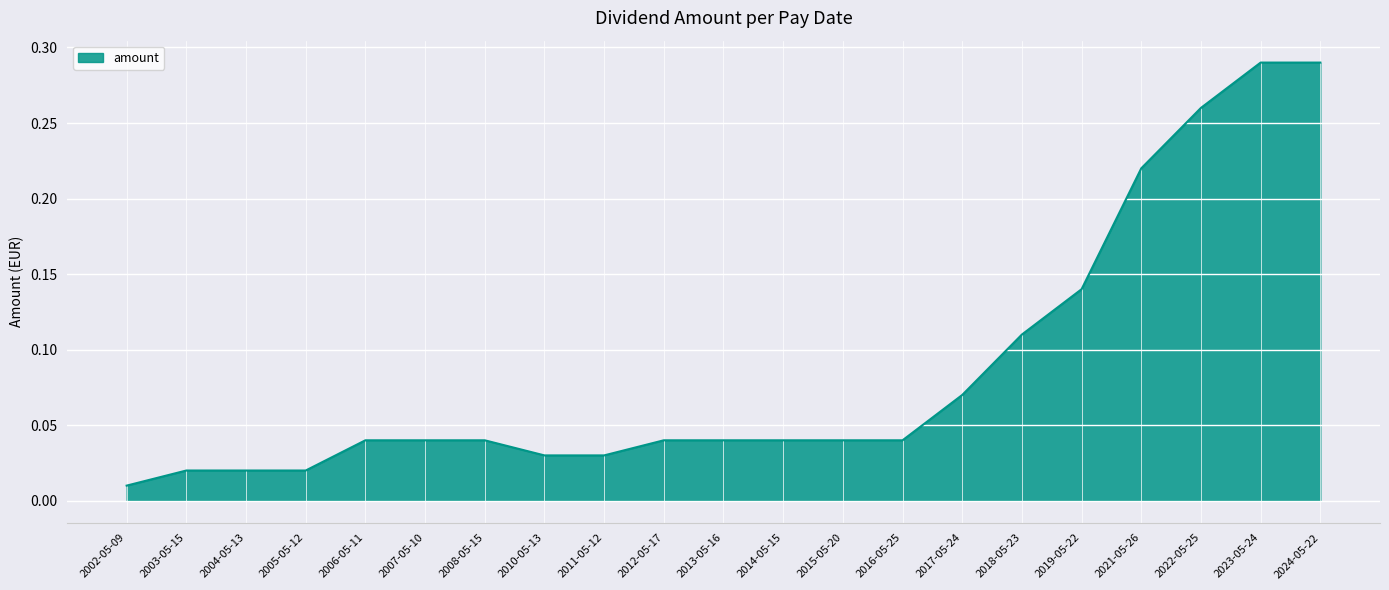

Which label corresponds to the smallest value in the chart?

2002-05-09